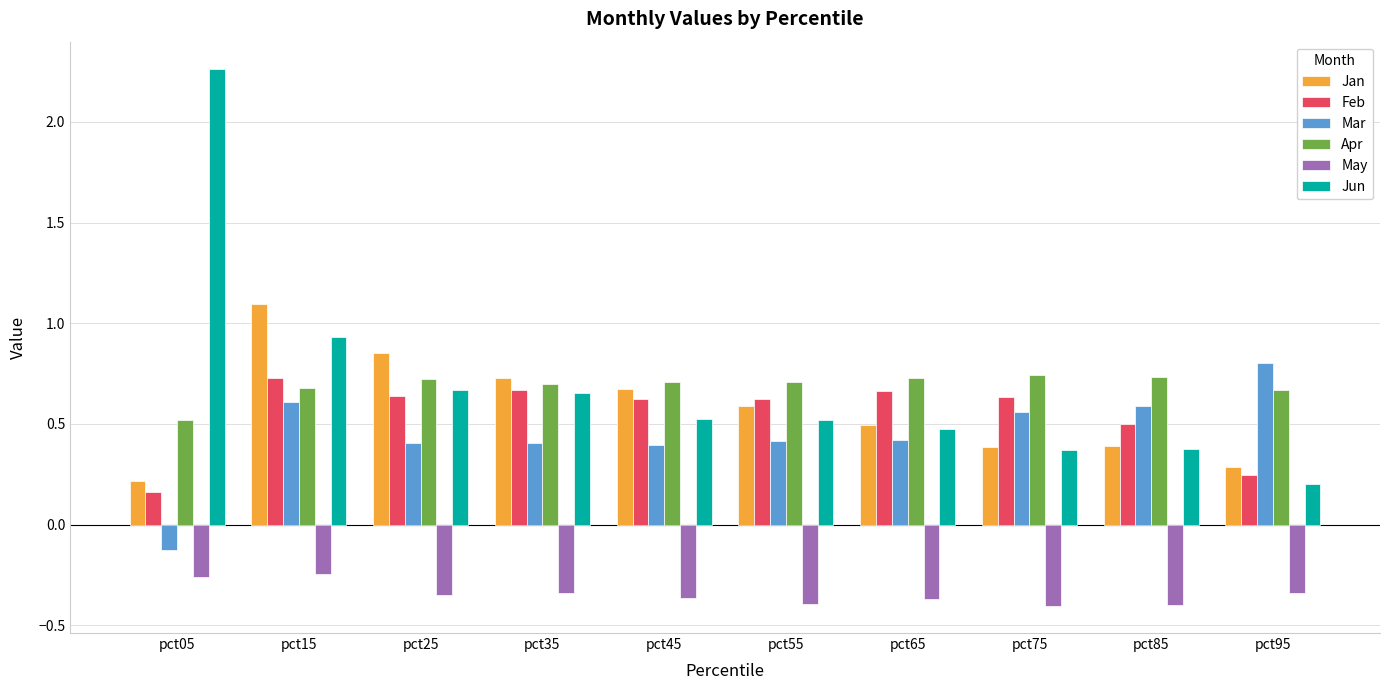

The value of Feb at pct35 is 1.0. True or false?

False